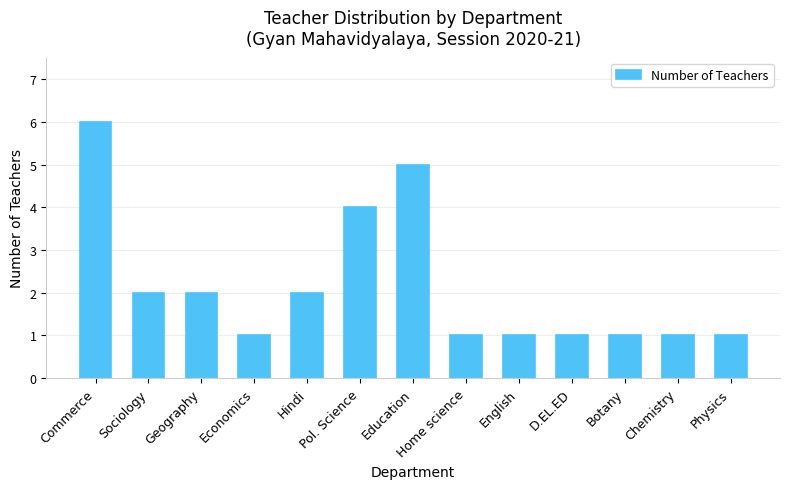

What is the maximum value shown in the chart?

6